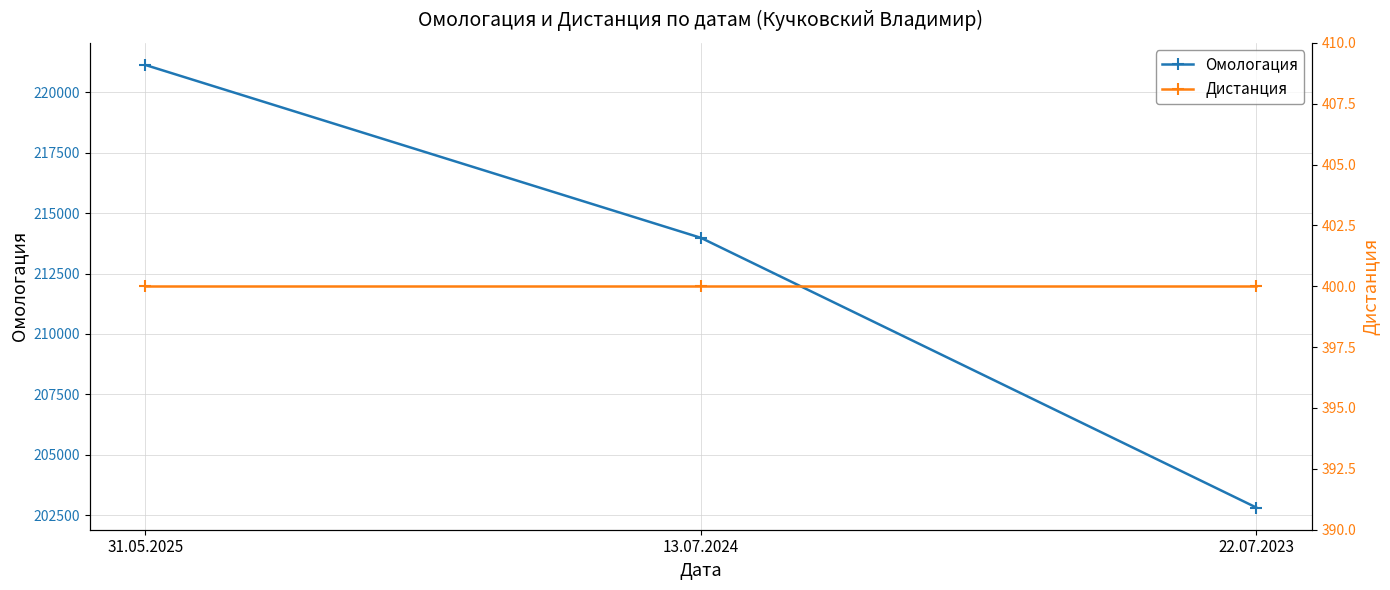

Reading left to right, what are all the values shown in this chart?

Омологация: 31.05.2025=221134	13.07.2024=213979	22.07.2023=202813
Дистанция: 31.05.2025=400	13.07.2024=400	22.07.2023=400